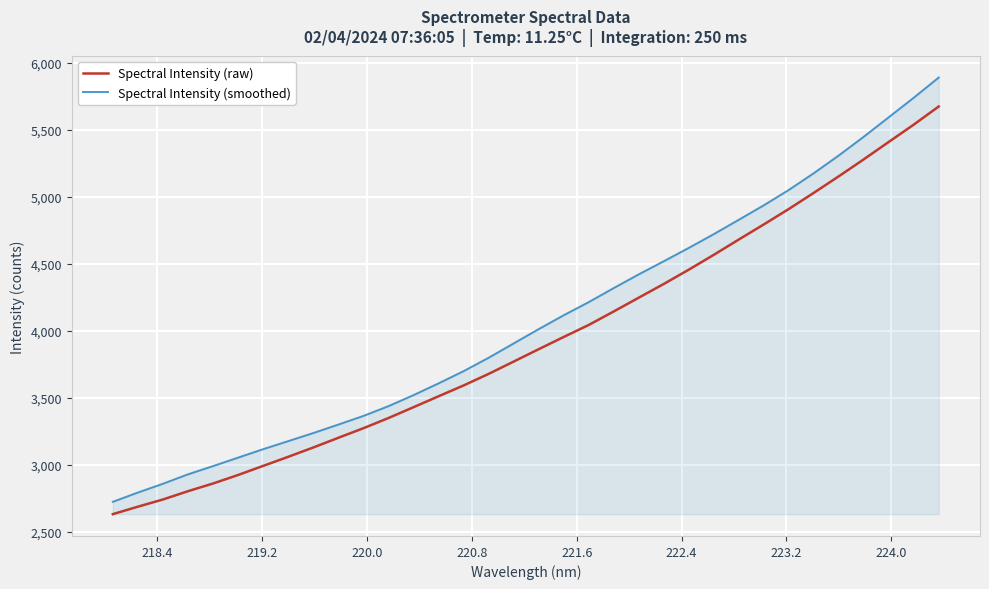

True or false: Spectral Intensity (raw) and Spectral Intensity (smoothed) cross at least once.

False